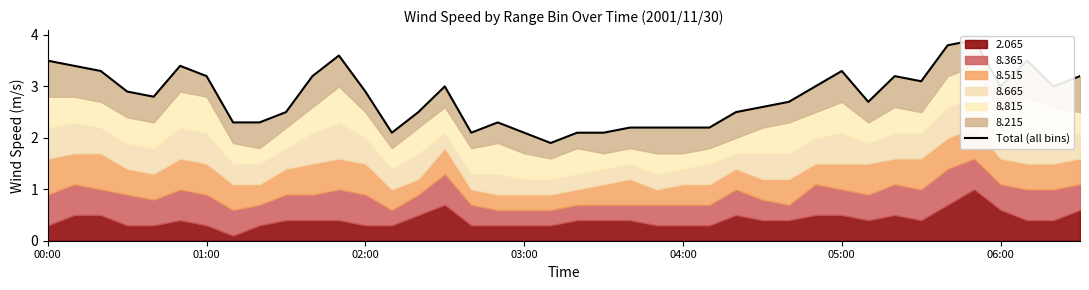

What position from the left is 23?

24